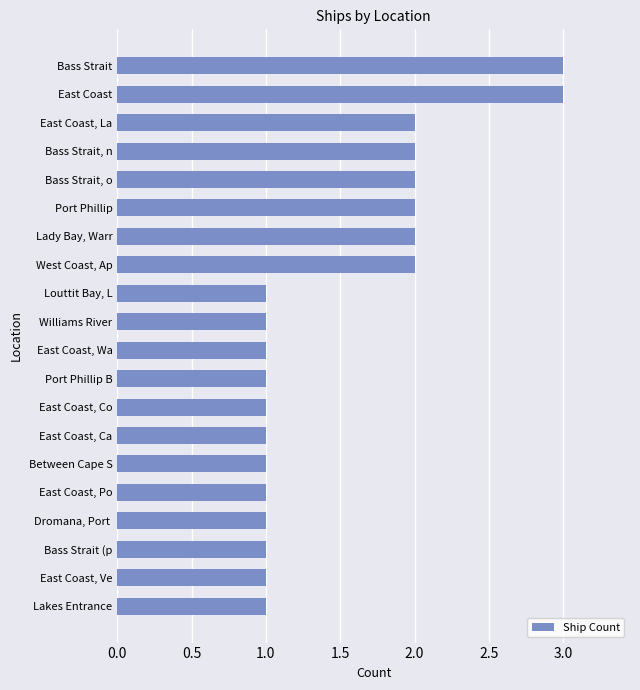

True or false: the data shows 1 at East Coast, Wa.

True